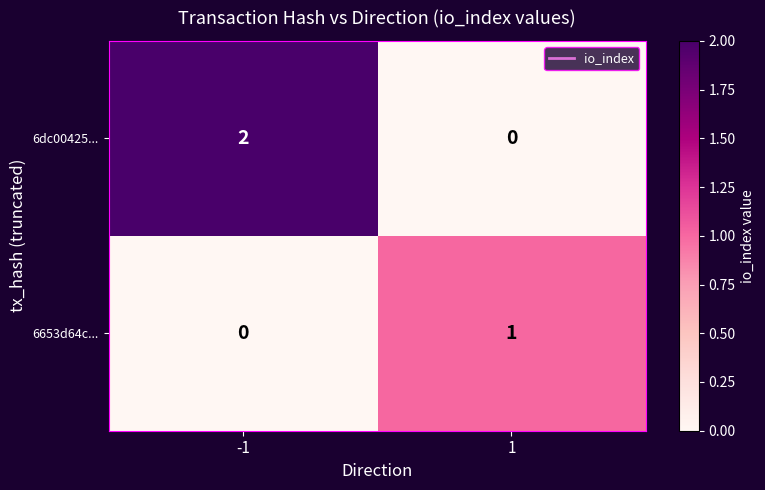

What is the greatest value displayed?

2